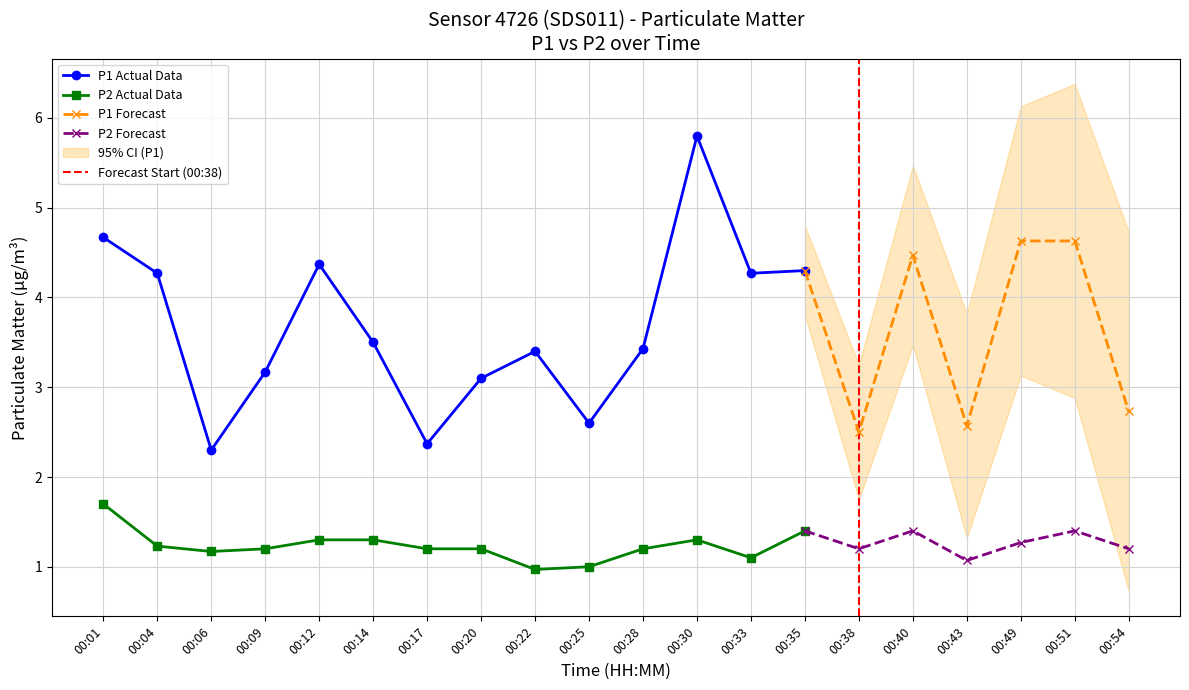

At which category does the chart reach its minimum across all series?

00:22